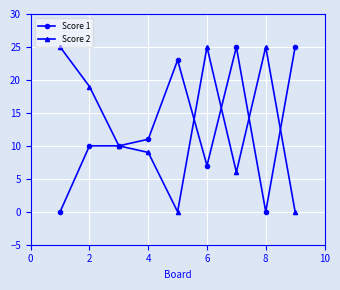

List the series in order of their overall mean, highest first.

Score 2, Score 1